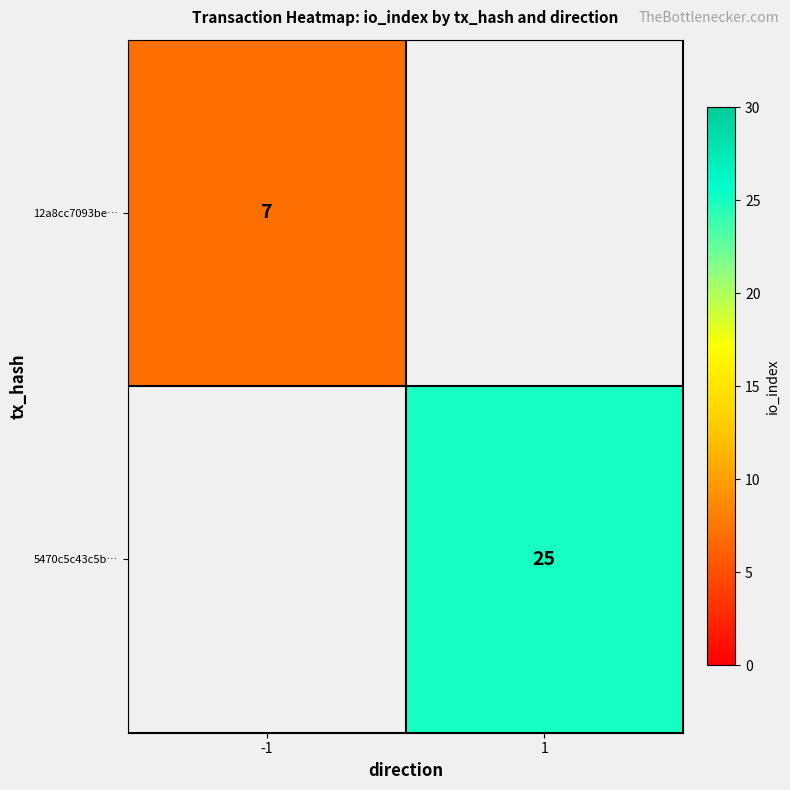

What is the greatest value displayed?

25.0